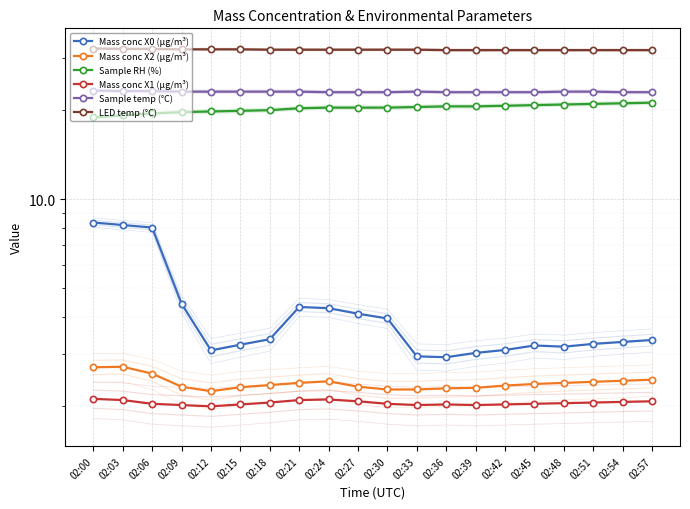

How many lines are shown in the chart?

6